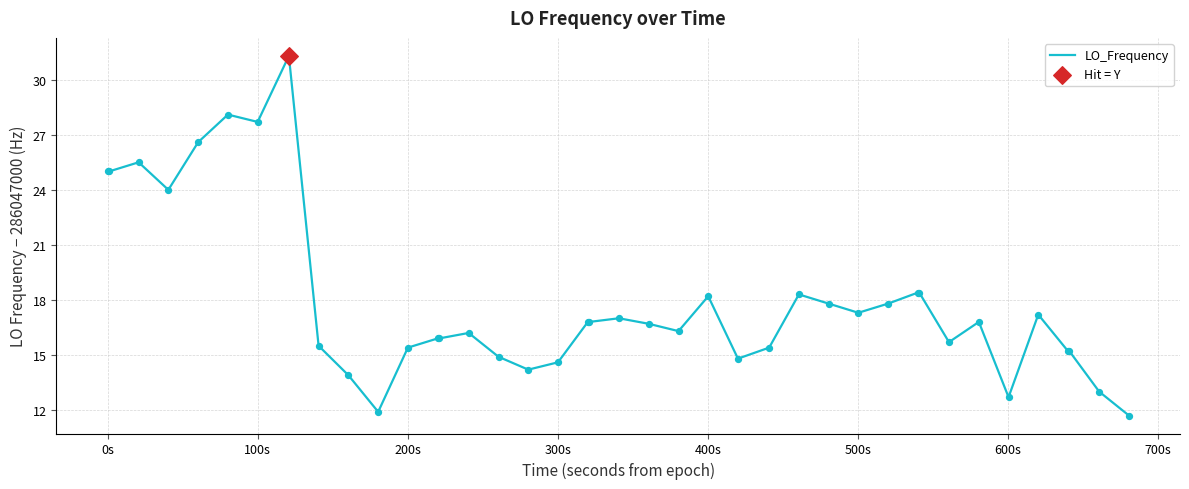

What is the greatest value displayed?

31.3